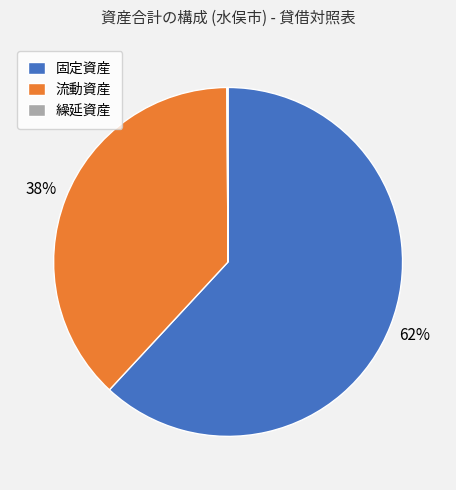

To the nearest percent, what is the difference between the 流動資産 and 固定資産 slice percentages?

24%